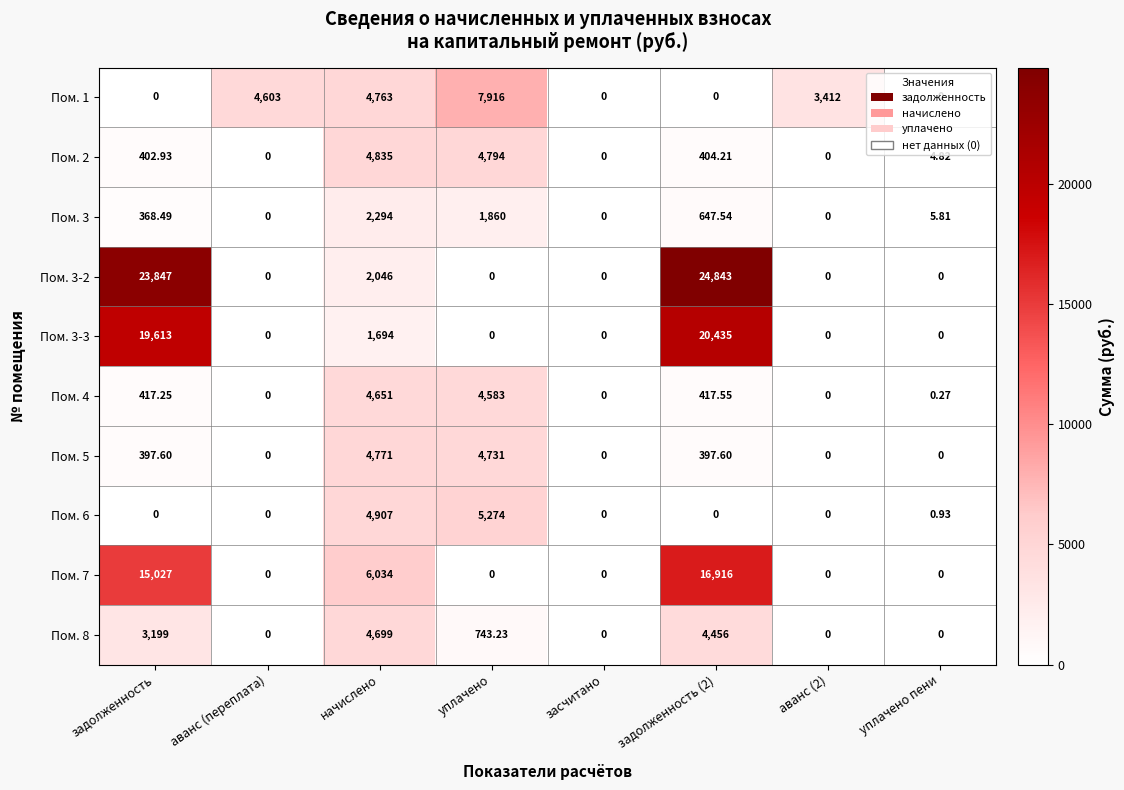

Which series has the widest spread of values?

Пом. 3-2